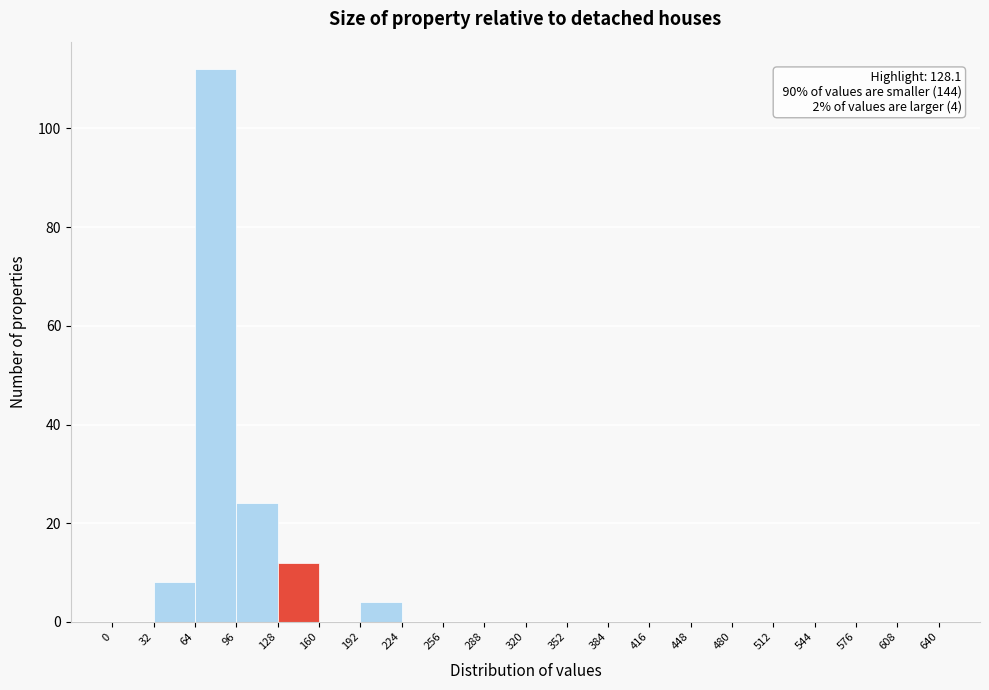

Which range on the x-axis has the tallest bar?

64 to 96